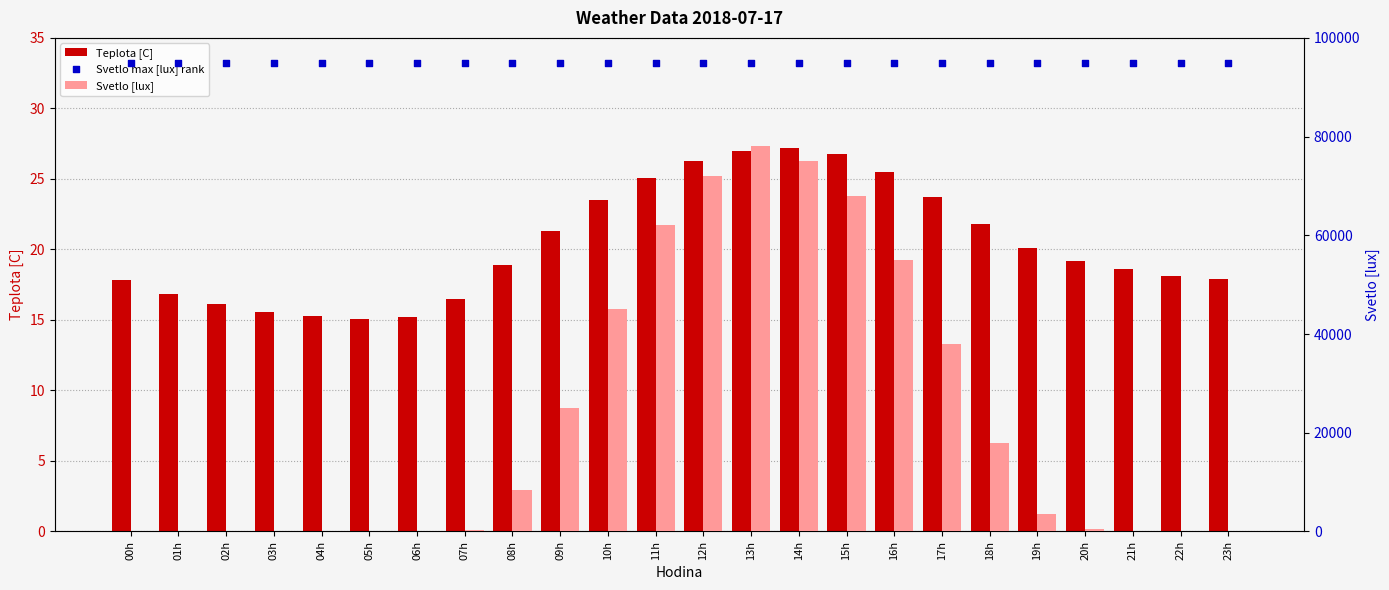

What is the total value across all series at 04h?

95030.3